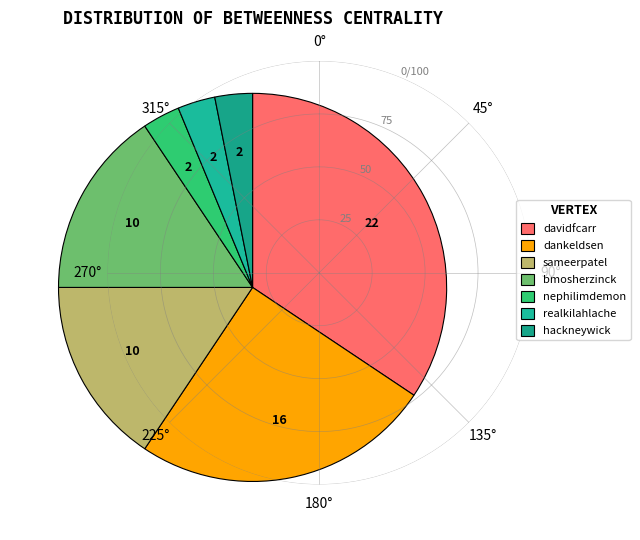

True or false: dankeldsen accounts for 31% of the total.

False